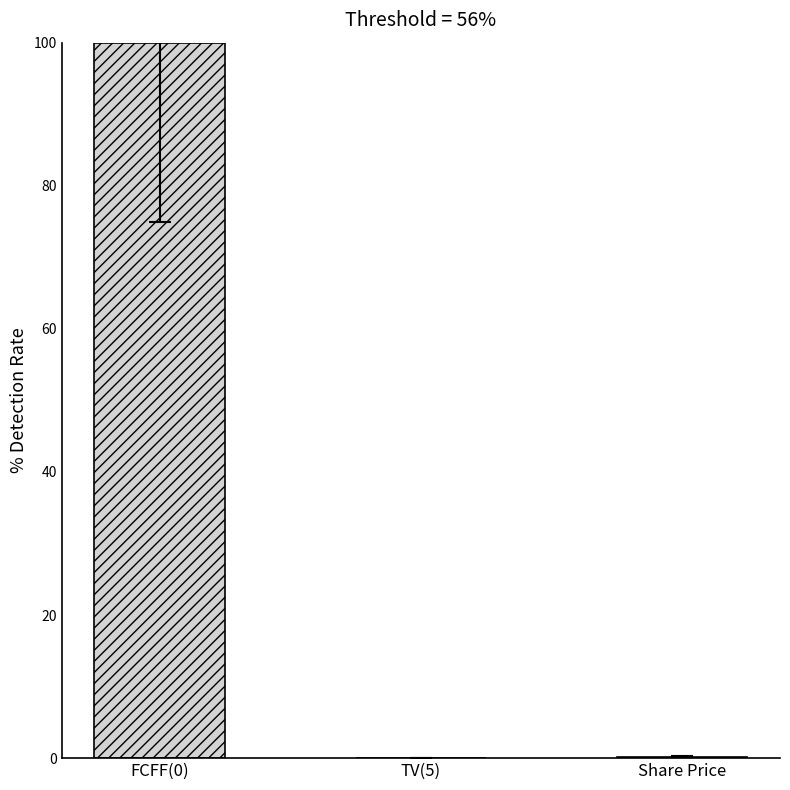

What is the sum of all values?

100.2